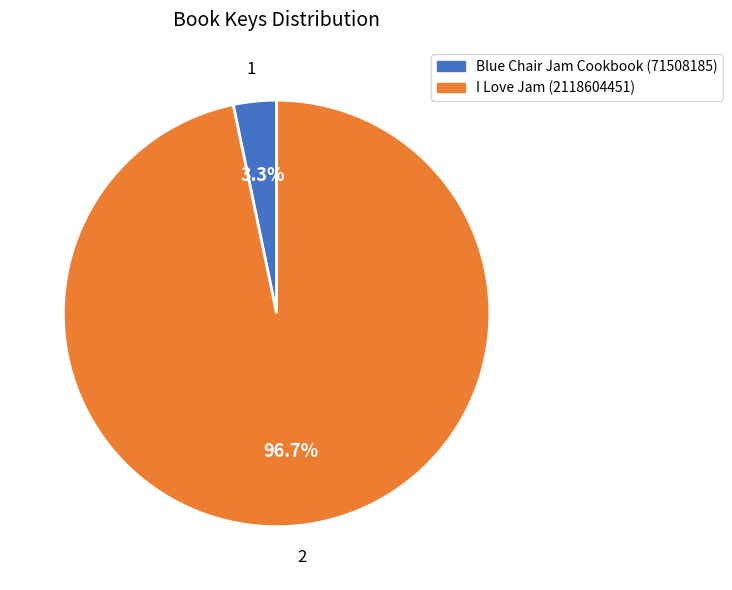

What is the total percentage of Blue Chair Jam Cookbook (71508185) and I Love Jam (2118604451)?

100.0%